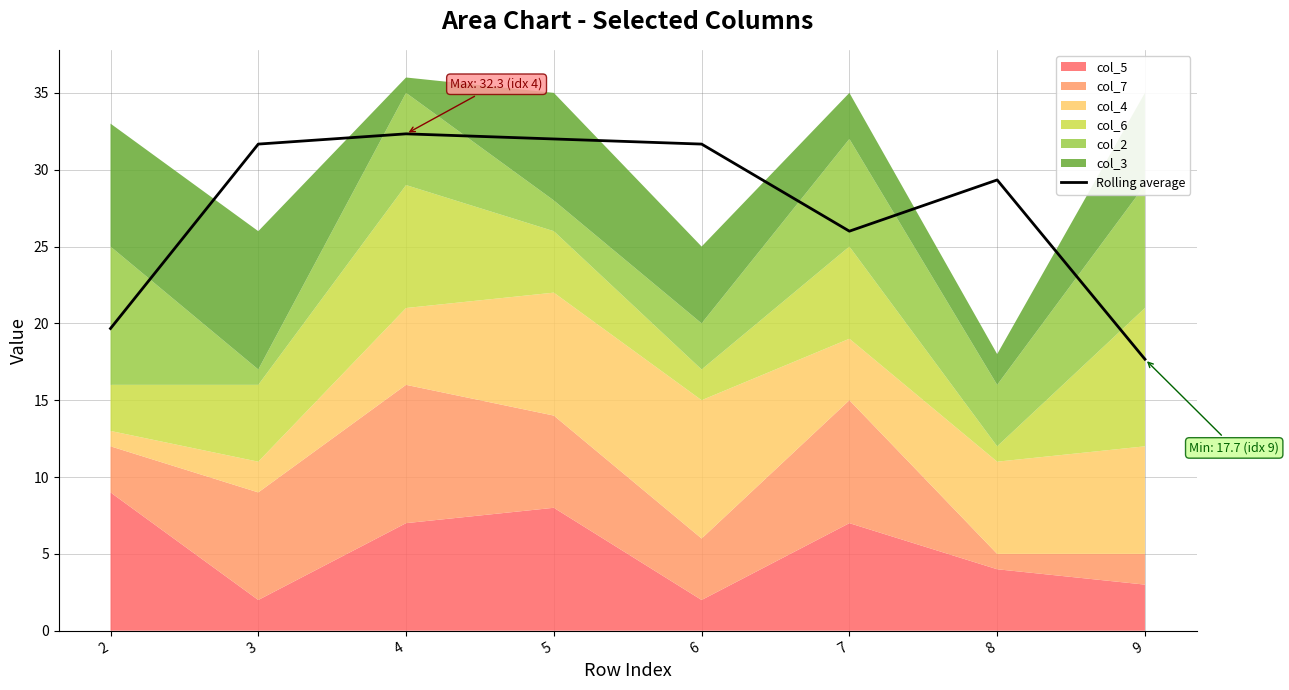

What is the lowest value of the Rolling average series?

17.7